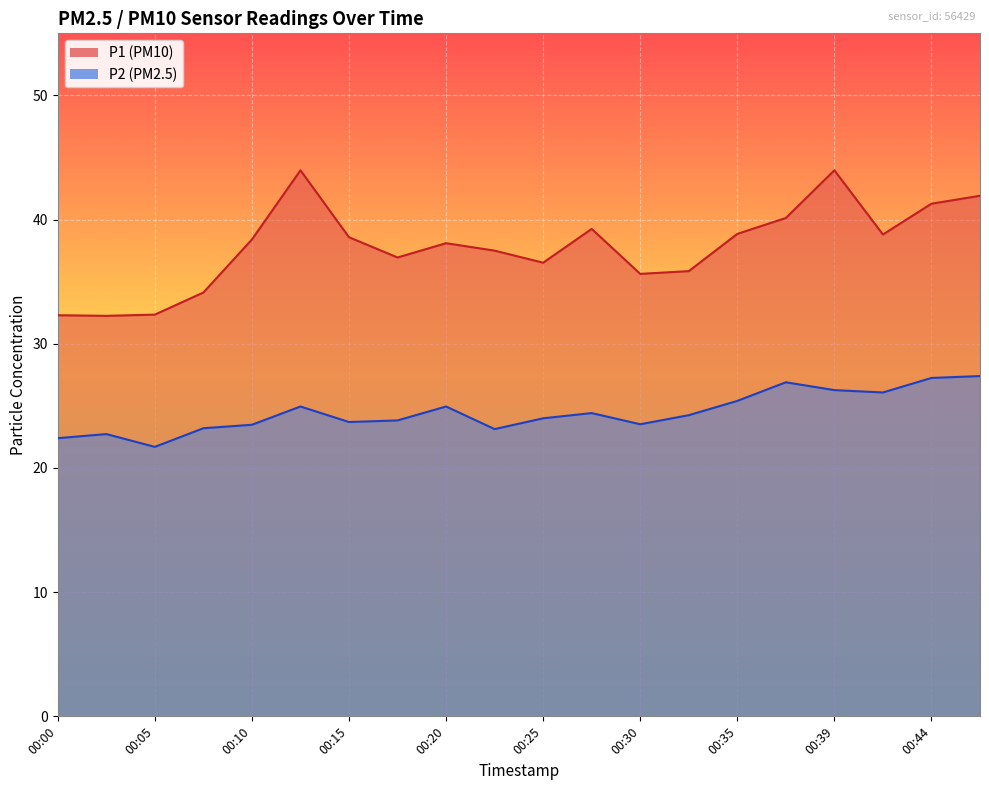

At how many categories does at least one series exceed 26?

20